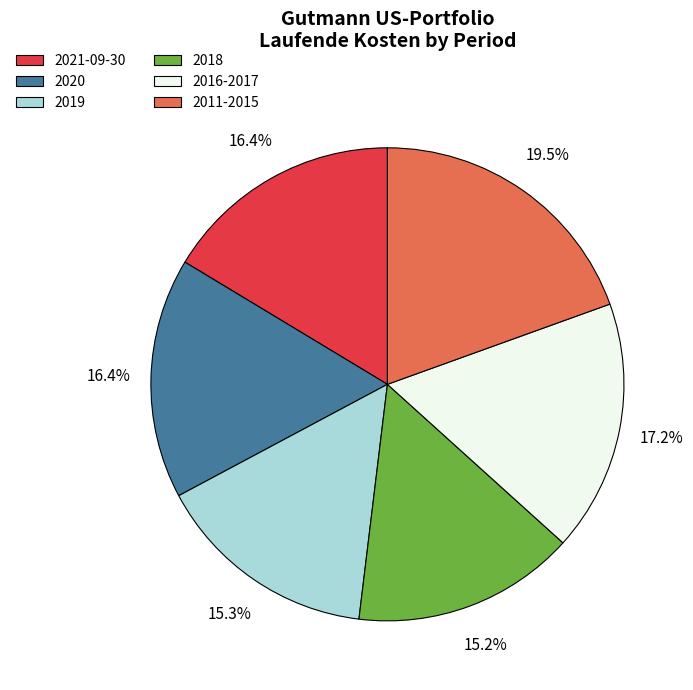

Count the number of slices in the pie.

6